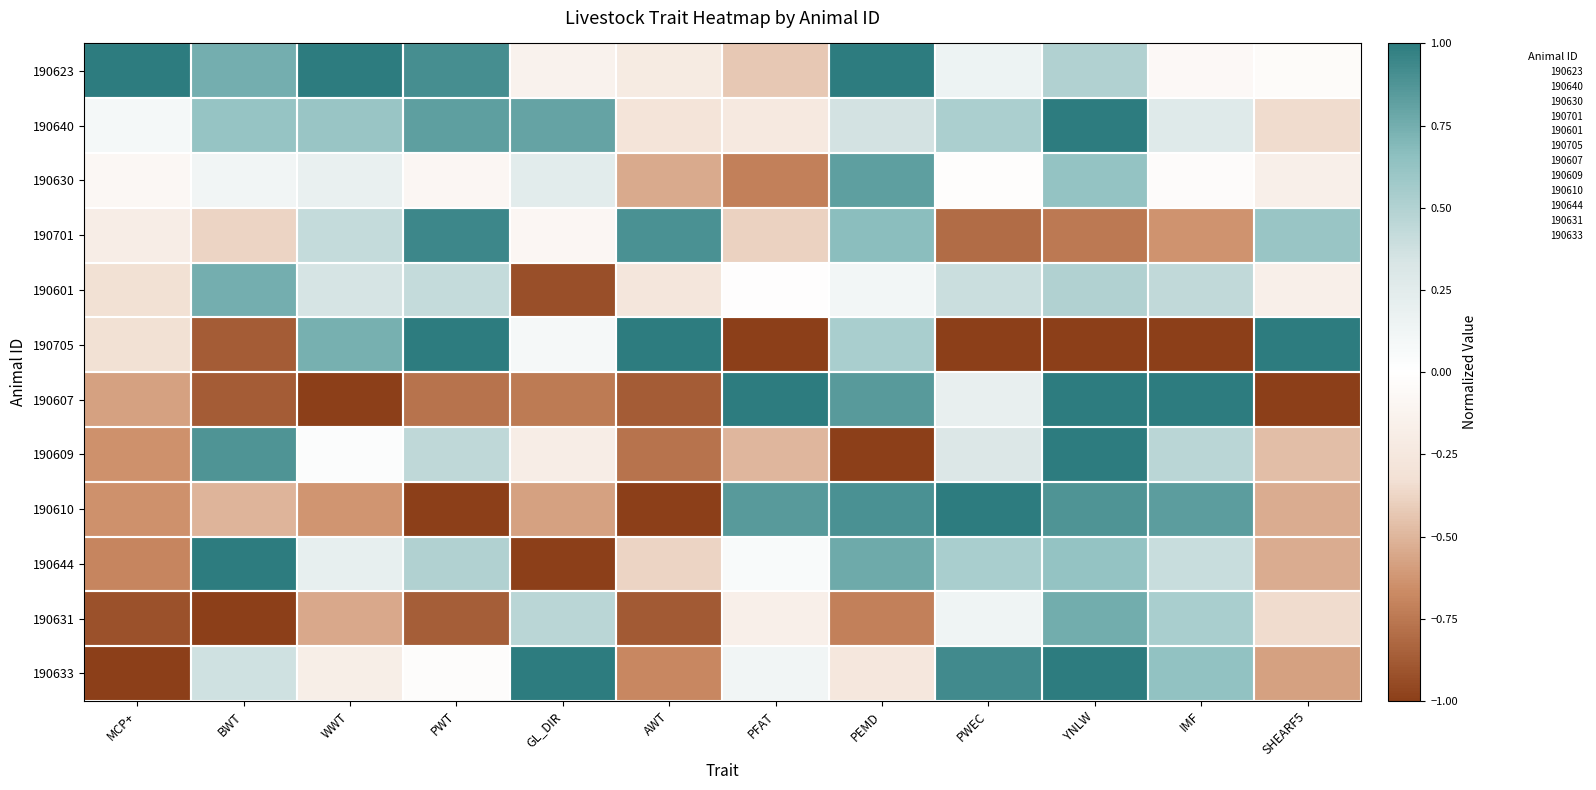

Reading left to right, extract all data points from this chart.

190623: MCP+=1.0	BWT=0.7	WWT=1.0	PWT=0.9	GL_DIR=-0.1	AWT=-0.2	PFAT=-0.4	PEMD=1.0	PWEC=0.1	YNLW=0.5	IMF=-0.1	SHEARF5=-0.0
190640: MCP+=0.1	BWT=0.6	WWT=0.6	PWT=0.8	GL_DIR=0.8	AWT=-0.3	PFAT=-0.2	PEMD=0.4	PWEC=0.5	YNLW=1.0	IMF=0.3	SHEARF5=-0.3
190630: MCP+=-0.1	BWT=0.1	WWT=0.2	PWT=-0.1	GL_DIR=0.2	AWT=-0.5	PFAT=-0.7	PEMD=0.8	PWEC=-0.0	YNLW=0.6	IMF=-0.0	SHEARF5=-0.2
190701: MCP+=-0.2	BWT=-0.4	WWT=0.4	PWT=0.9	GL_DIR=-0.1	AWT=0.9	PFAT=-0.4	PEMD=0.7	PWEC=-0.8	YNLW=-0.8	IMF=-0.6	SHEARF5=0.6
190601: MCP+=-0.3	BWT=0.7	WWT=0.3	PWT=0.4	GL_DIR=-0.9	AWT=-0.3	PFAT=-0.0	PEMD=0.1	PWEC=0.4	YNLW=0.5	IMF=0.4	SHEARF5=-0.2
190705: MCP+=-0.3	BWT=-0.9	WWT=0.7	PWT=1.0	GL_DIR=0.1	AWT=1.0	PFAT=-1.0	PEMD=0.5	PWEC=-1.0	YNLW=-1.0	IMF=-1.0	SHEARF5=1.0
190607: MCP+=-0.6	BWT=-0.9	WWT=-1.0	PWT=-0.8	GL_DIR=-0.7	AWT=-0.9	PFAT=1.0	PEMD=0.8	PWEC=0.2	YNLW=1.0	IMF=1.0	SHEARF5=-1.0
190609: MCP+=-0.6	BWT=0.9	WWT=0.0	PWT=0.4	GL_DIR=-0.2	AWT=-0.8	PFAT=-0.5	PEMD=-1.0	PWEC=0.3	YNLW=1.0	IMF=0.5	SHEARF5=-0.5
190610: MCP+=-0.6	BWT=-0.5	WWT=-0.6	PWT=-1.0	GL_DIR=-0.6	AWT=-1.0	PFAT=0.8	PEMD=0.9	PWEC=1.0	YNLW=0.9	IMF=0.8	SHEARF5=-0.5
190644: MCP+=-0.7	BWT=1.0	WWT=0.2	PWT=0.5	GL_DIR=-1.0	AWT=-0.4	PFAT=0.1	PEMD=0.8	PWEC=0.5	YNLW=0.6	IMF=0.4	SHEARF5=-0.5
190631: MCP+=-0.9	BWT=-1.0	WWT=-0.6	PWT=-0.9	GL_DIR=0.5	AWT=-0.9	PFAT=-0.2	PEMD=-0.7	PWEC=0.1	YNLW=0.8	IMF=0.5	SHEARF5=-0.3
190633: MCP+=-1.0	BWT=0.4	WWT=-0.2	PWT=-0.0	GL_DIR=1.0	AWT=-0.7	PFAT=0.1	PEMD=-0.3	PWEC=0.9	YNLW=1.0	IMF=0.6	SHEARF5=-0.6